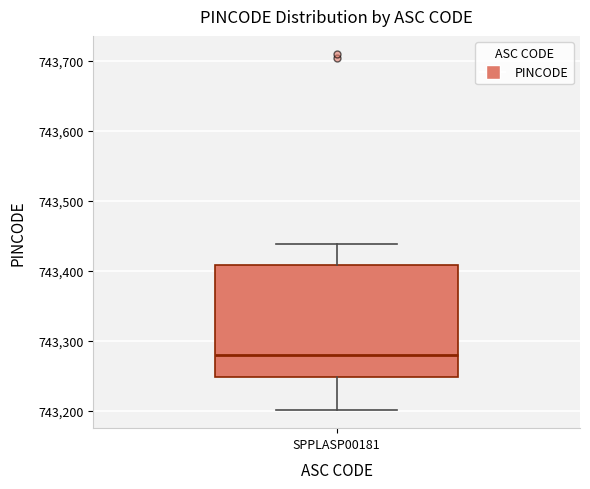

Transcribe this box plot: give where the median line is, the range the box spans, and where the two whiskers end, as read against the y-axis. The values are not printed on the chart, so give them approximately, as read against the axis.

median 743280, box 743250 to 743410, whiskers 743200 to 743440